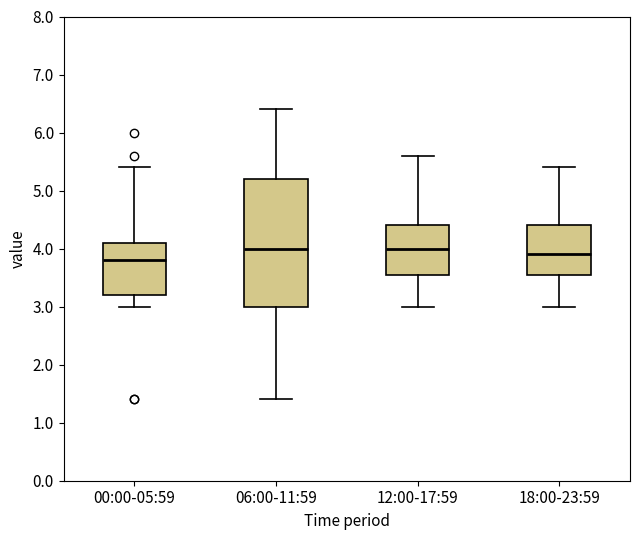

Reading left to right, transcribe this box plot: for each box, give where its median line is, the range the box spans, and where its two whiskers end, as read against the y-axis. The values are not printed on the chart, so give them approximately, as read against the axis.

00:00-05:59: median 3.8, box 3.2 to 4.1, whiskers 3.0 to 5.4
06:00-11:59: median 4.0, box 3.0 to 5.2, whiskers 1.4 to 6.4
12:00-17:59: median 4.0, box 3.6 to 4.4, whiskers 3.0 to 5.6
18:00-23:59: median 3.9, box 3.6 to 4.4, whiskers 3.0 to 5.4